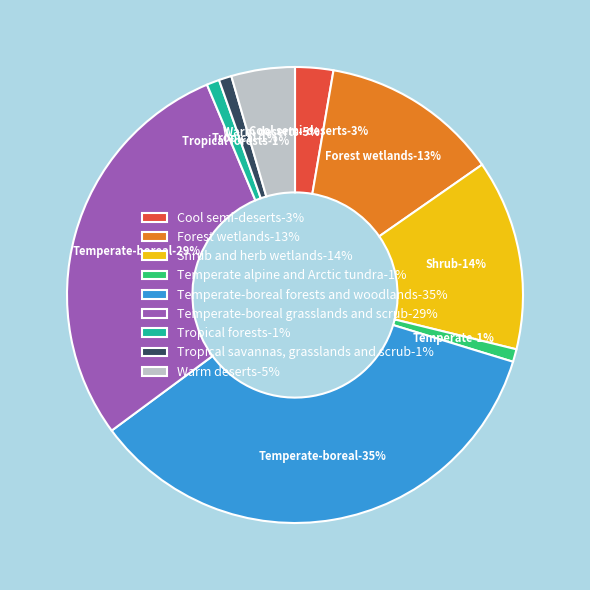

To the nearest percent, what percentage of the pie is Temperate alpine and Arctic tundra?

1%